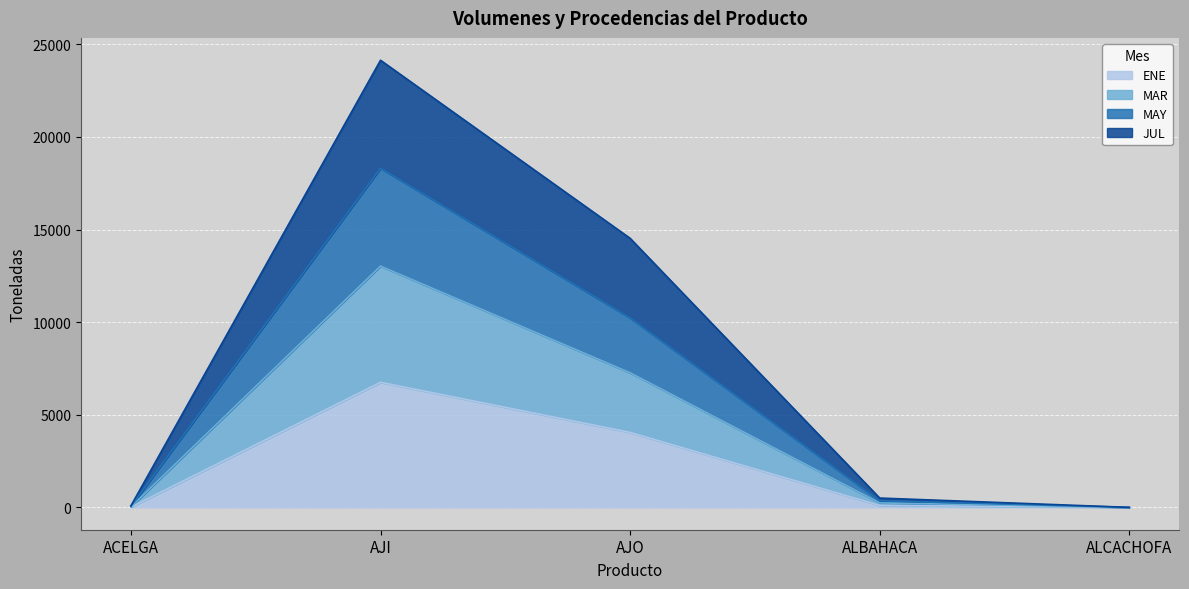

Is it true that ENE equals 24 at ACELGA?

False